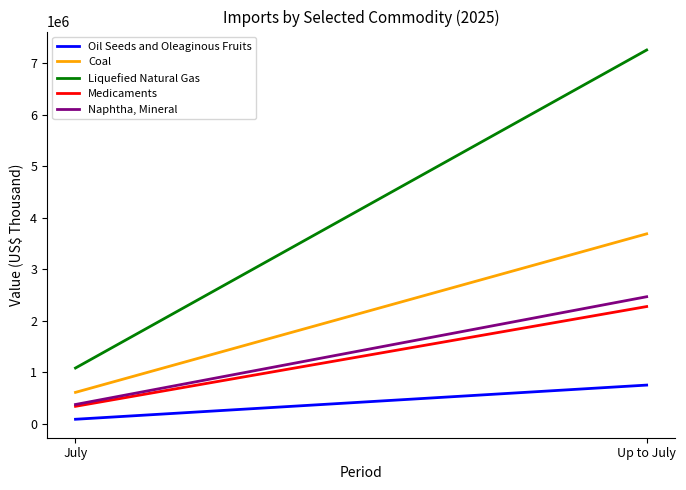

What is the label of the 2nd point from the right?

July